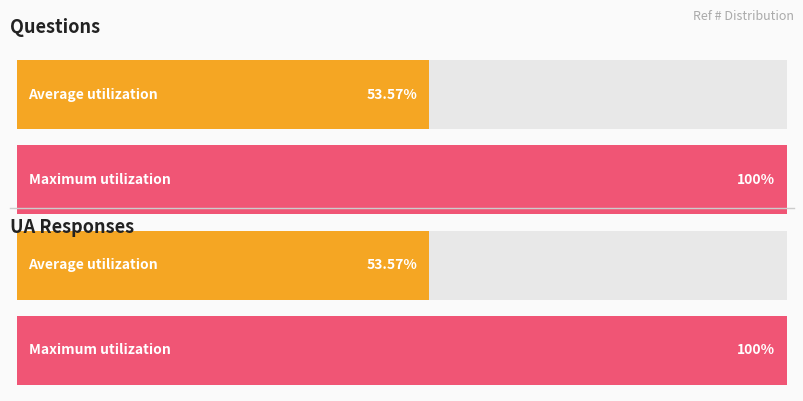

Does the chart contain any negative values?

No